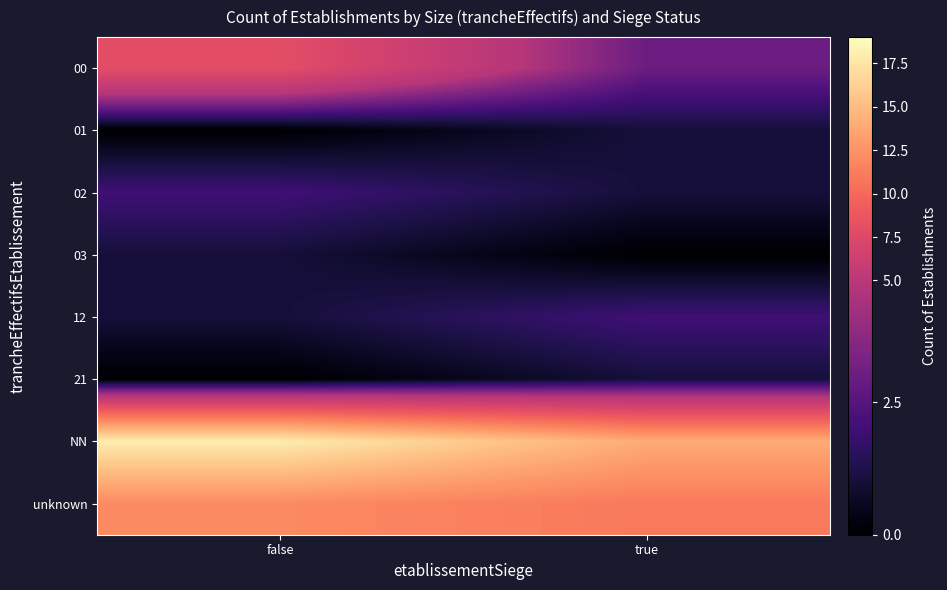

What is the difference between the highest and lowest values at true?

14